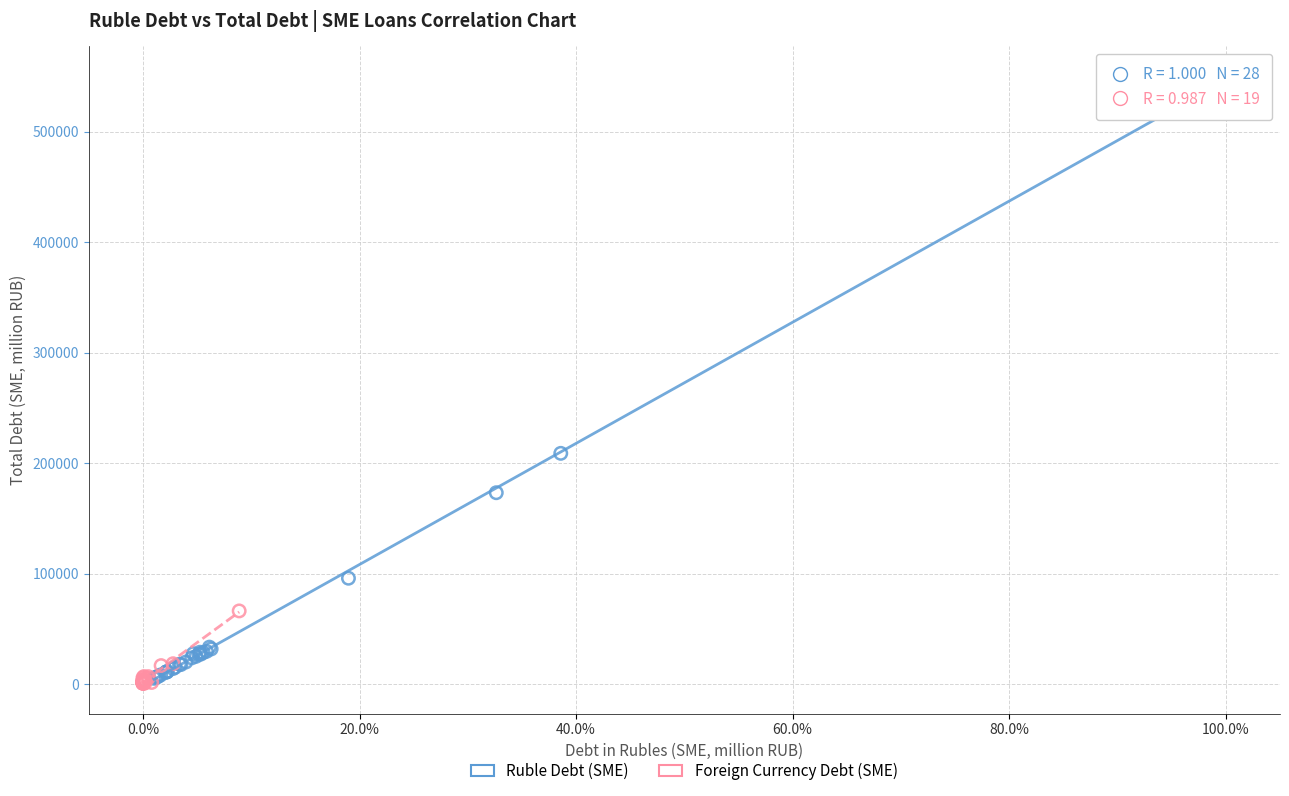

Which series contains the highest Y value?

Ruble Debt (SME)